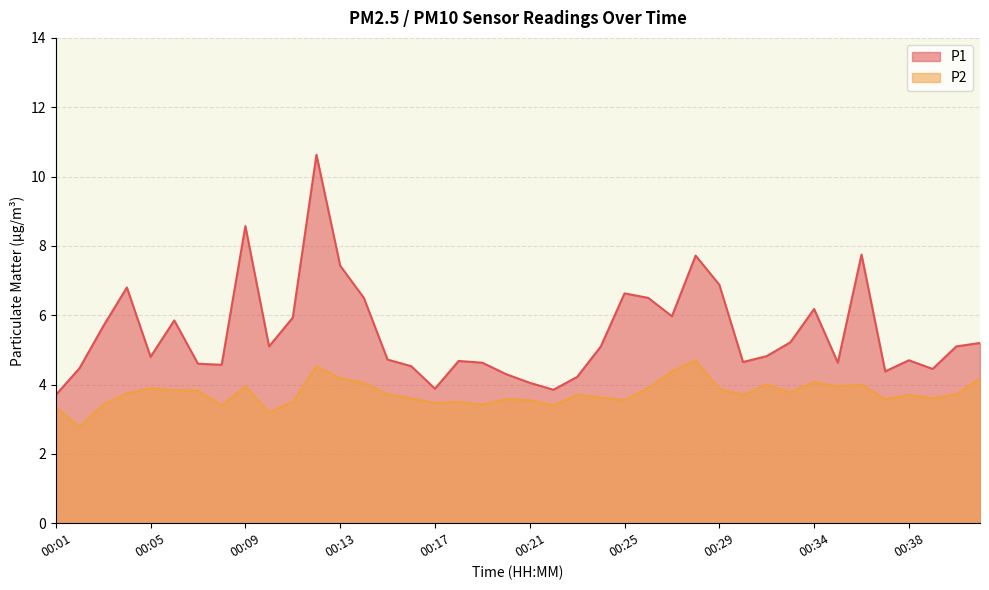

Does the chart display data point markers on the line(s)?

No